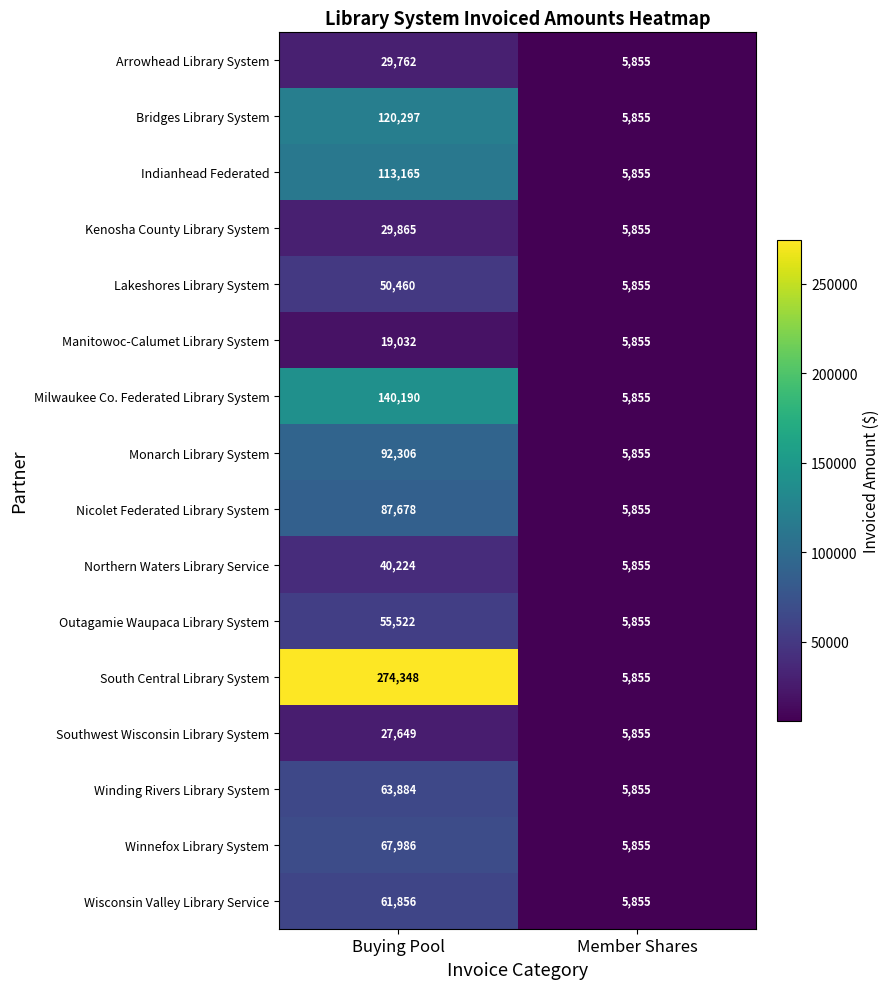

What is the difference between the Northern Waters Library Service values at Buying Pool and Member Shares?

34369